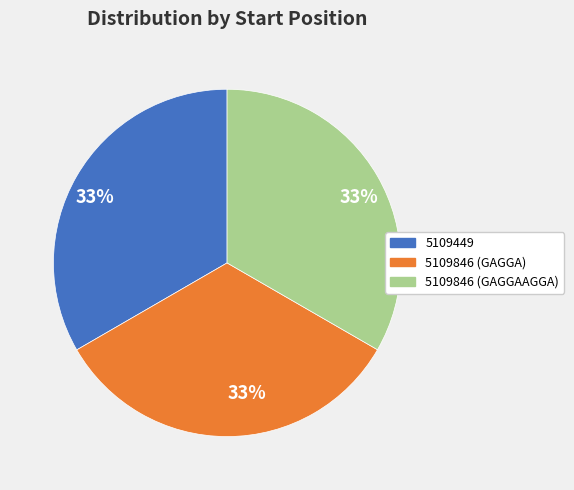

Does any single category account for the majority?

No